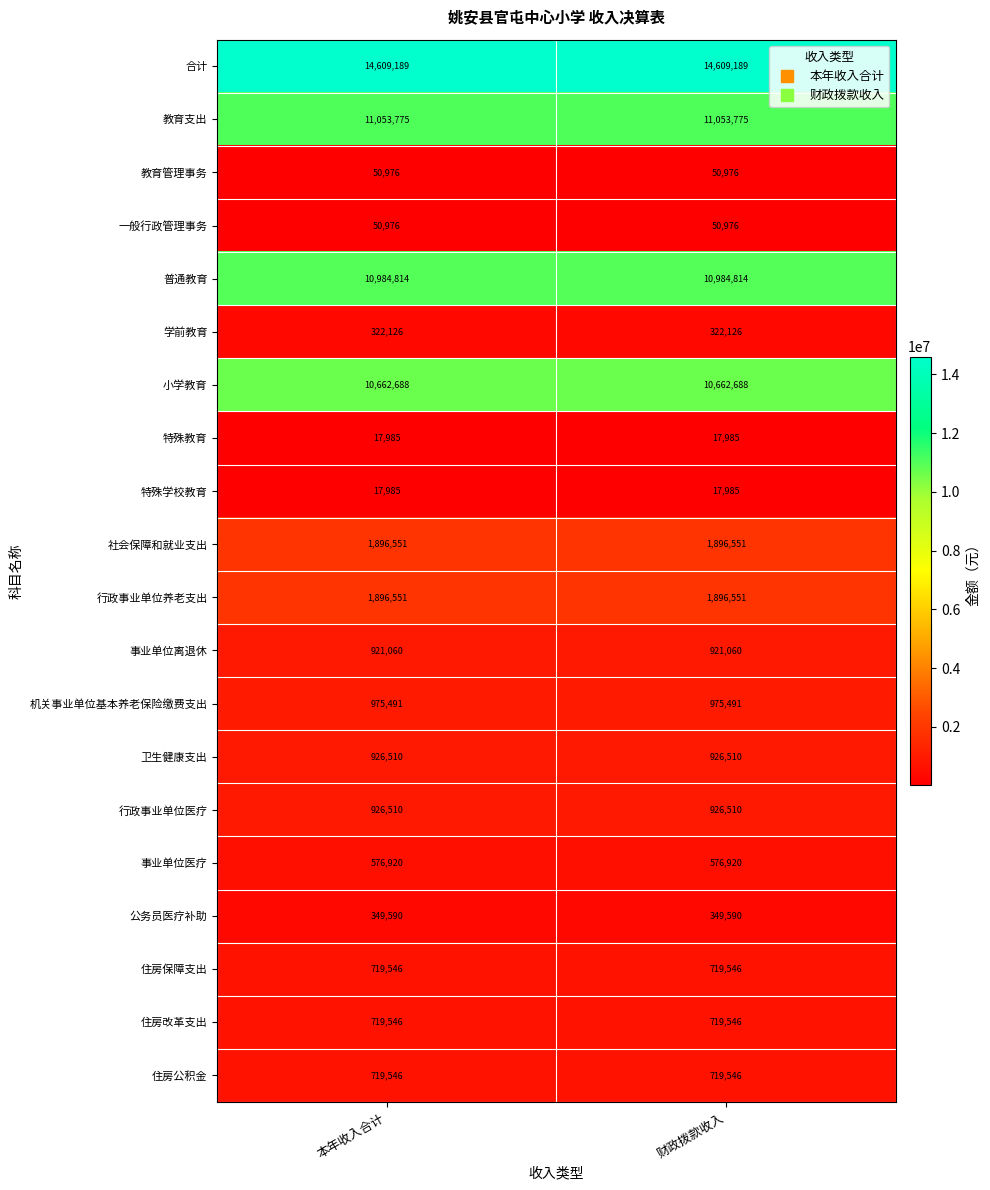

What is the maximum value for 普通教育?

10984814